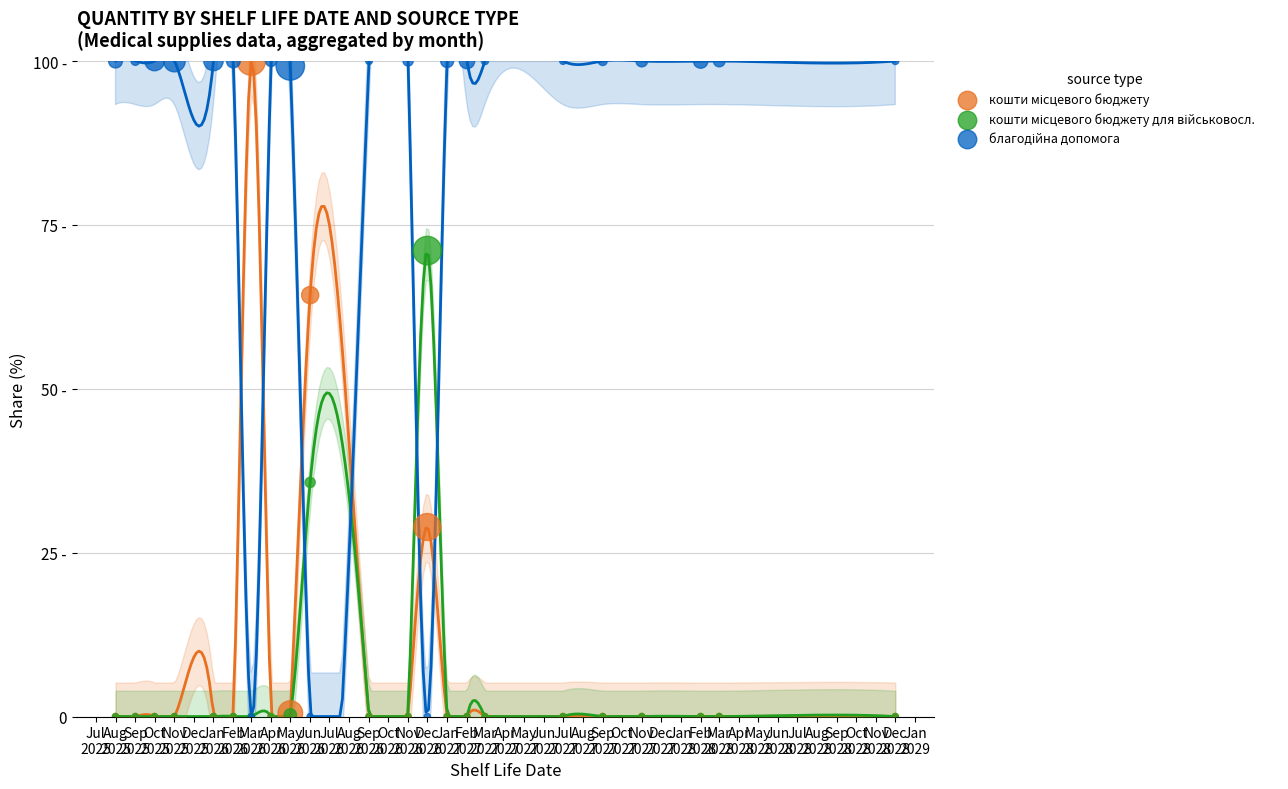

Which series reaches the minimum Y coordinate?

кошти місцевого бюджету